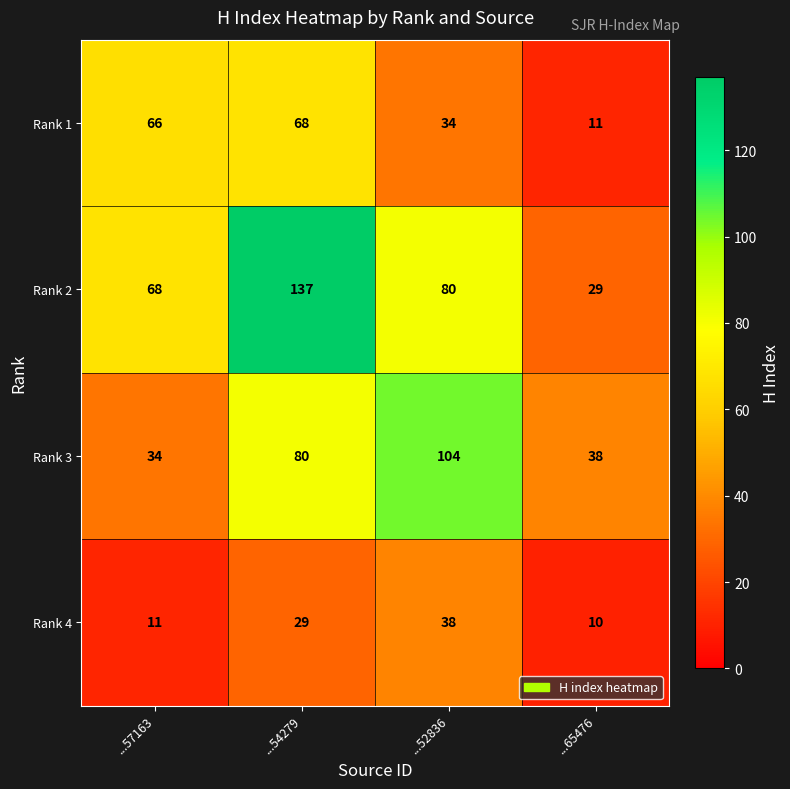

Is it true that Rank 4 equals 9 at ...52836?

False